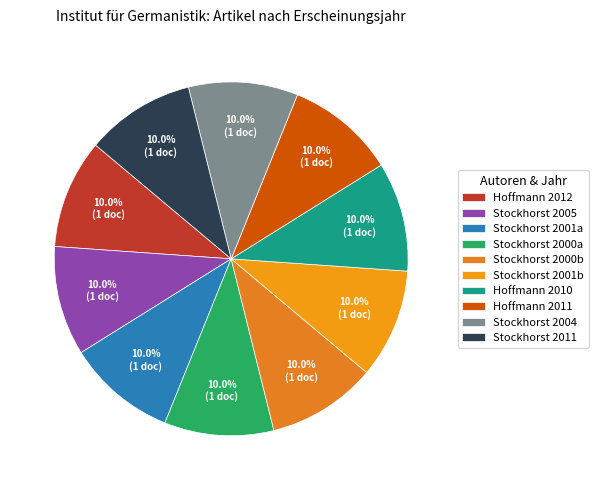

How many slices are in this pie chart?

10